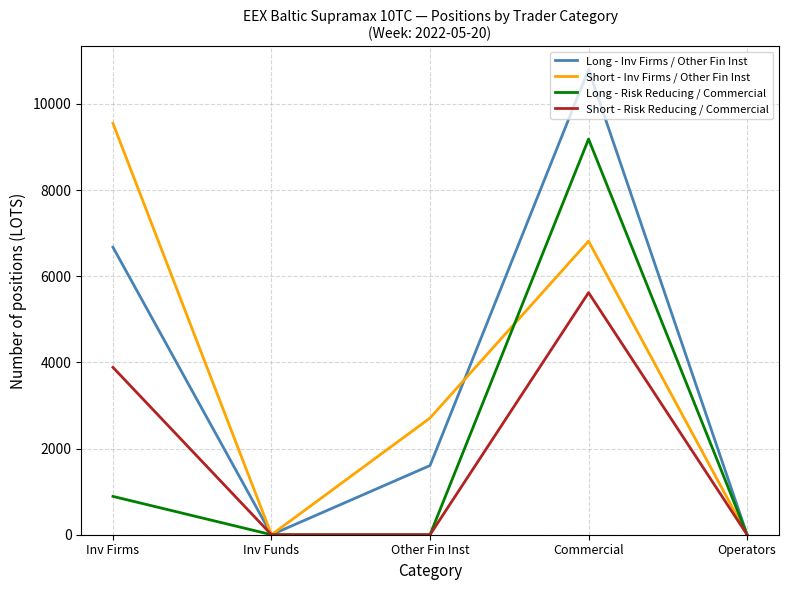

Is it true that Short - Risk Reducing / Commercial equals 2143.6 at Operators?

False